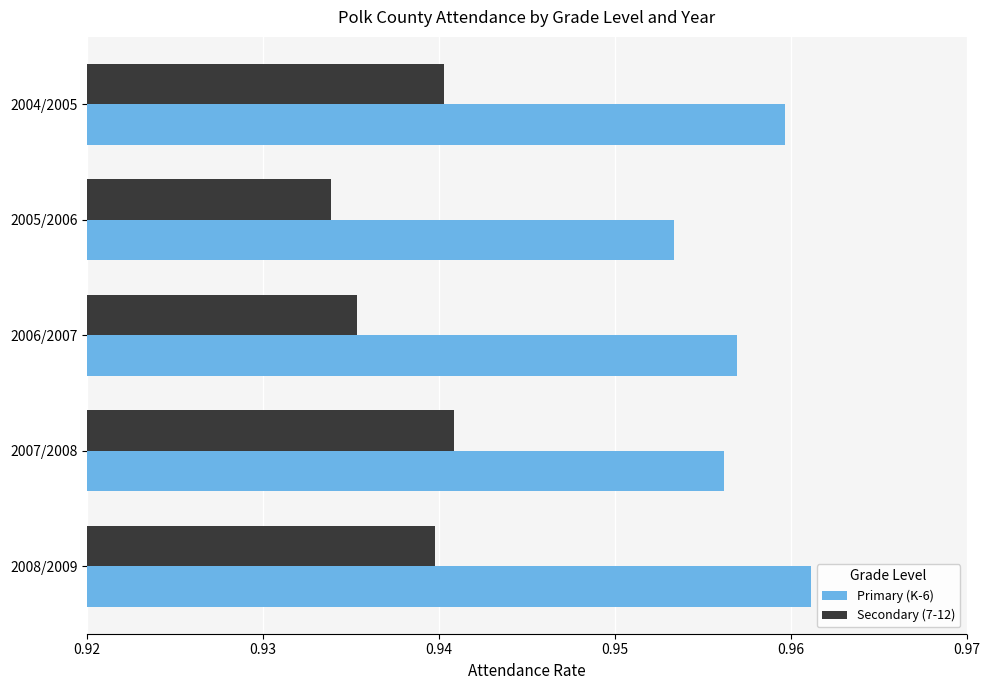

At which category is the sum across all series the highest?

2008/2009